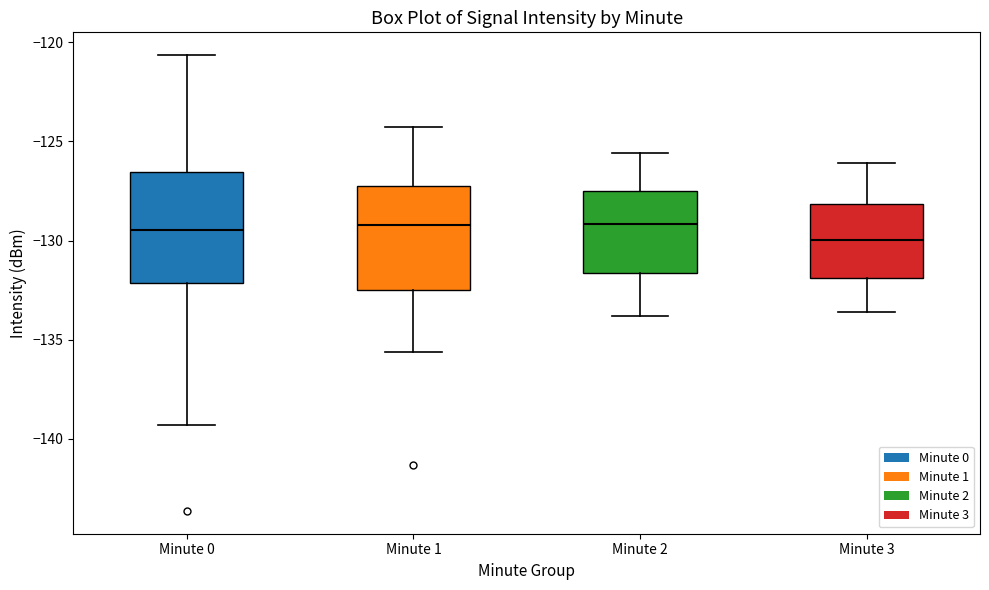

Where does the median line of the box for Minute 1 sit on the y-axis? The values are not printed on the chart, so give them approximately, as read against the axis.

-129.0